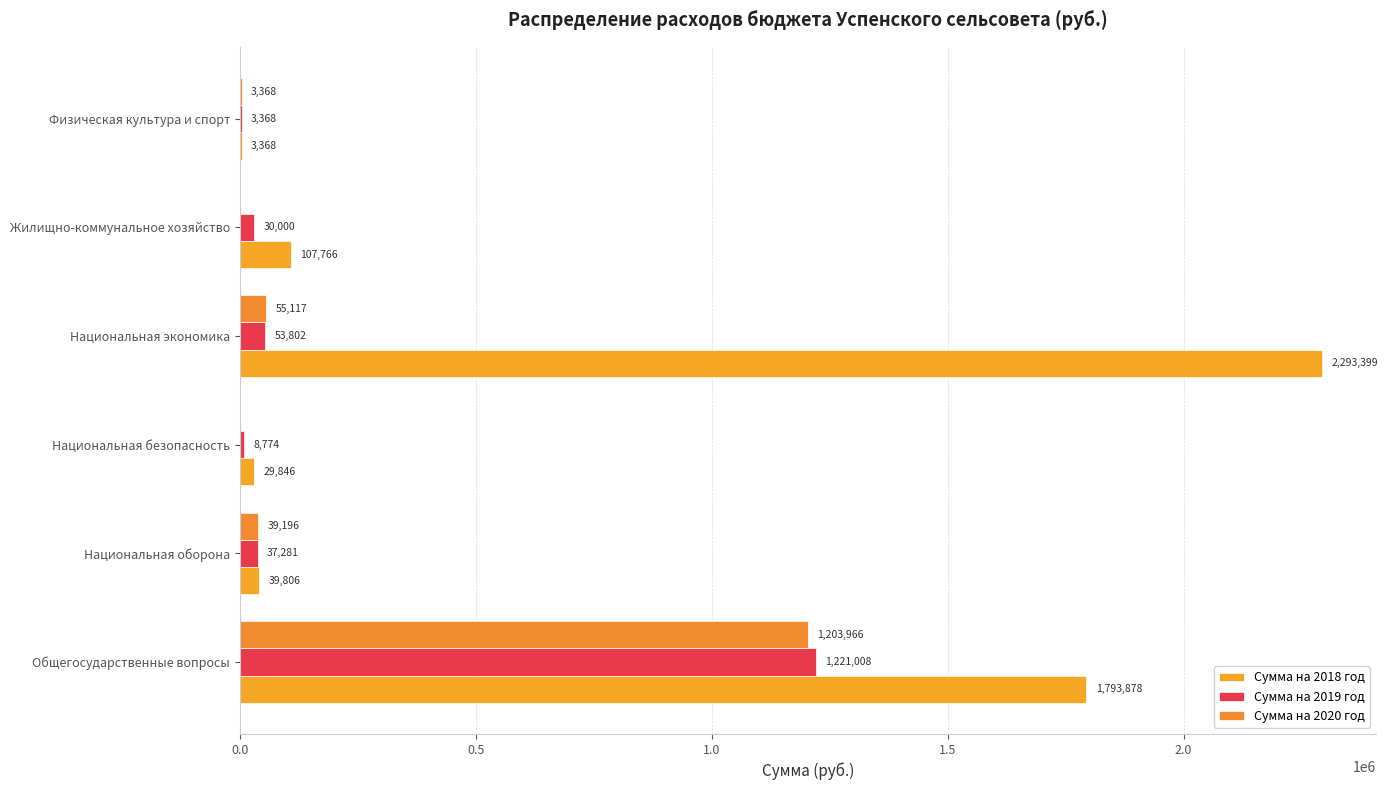

How many values in Сумма на 2020 год are above zero?

4